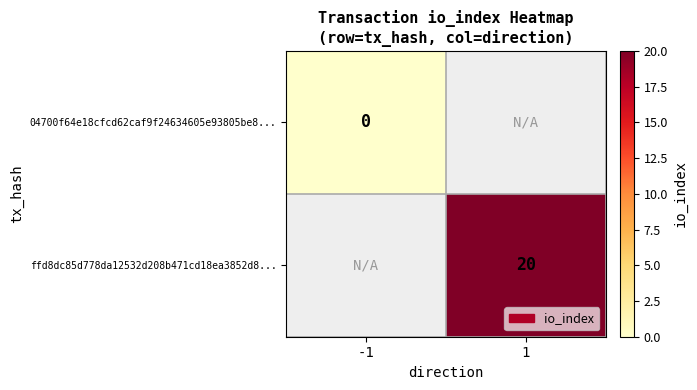

At how many categories does at least one series exceed 19?

1